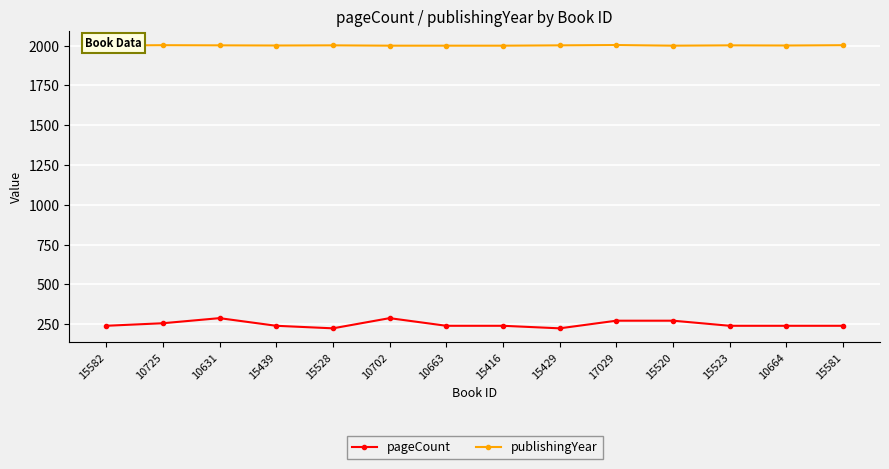

At how many categories does at least one series exceed 1224?

14